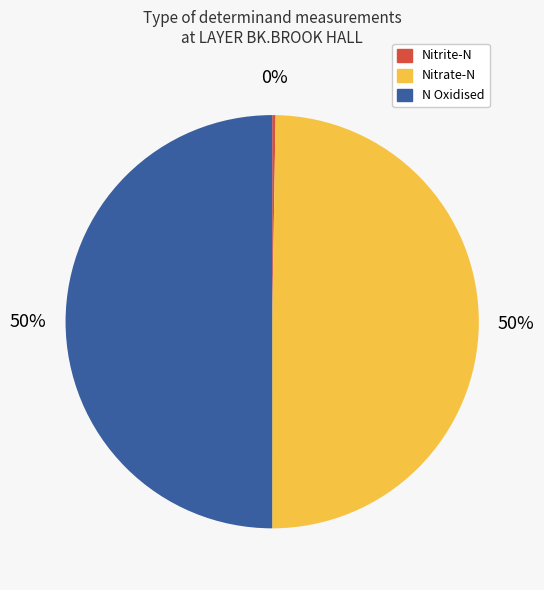

The N Oxidised slice represents 37% of the pie. True or false?

False